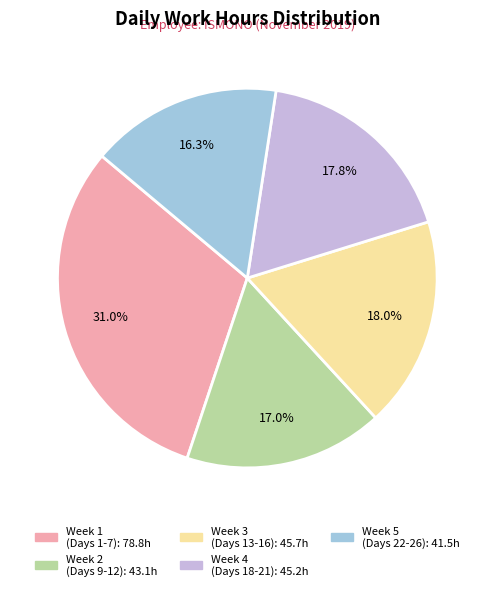

Is there any slice that represents more than half of the pie?

No